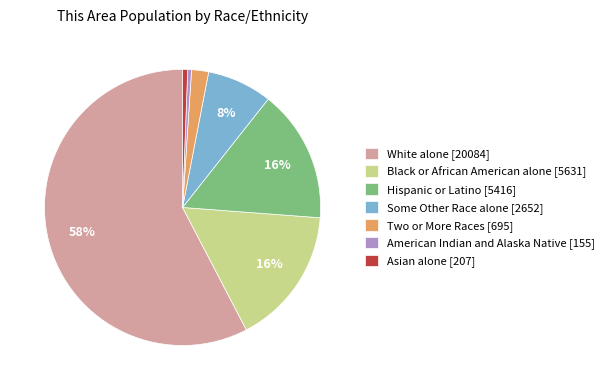

Between Hispanic or Latino [5416] and Asian alone [207], which is larger?

Hispanic or Latino [5416]